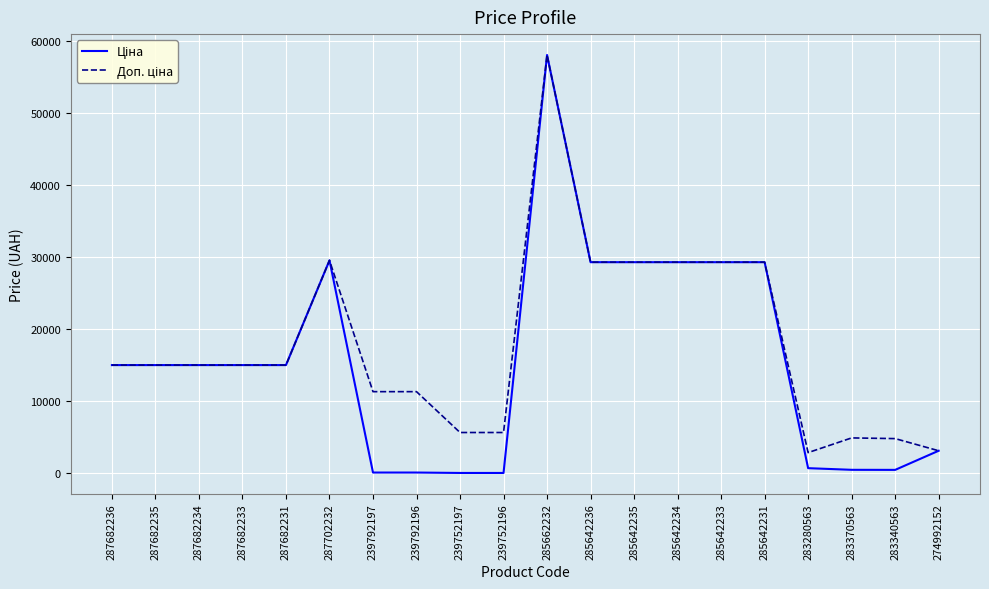

At which category is the sum across all series the highest?

285662232